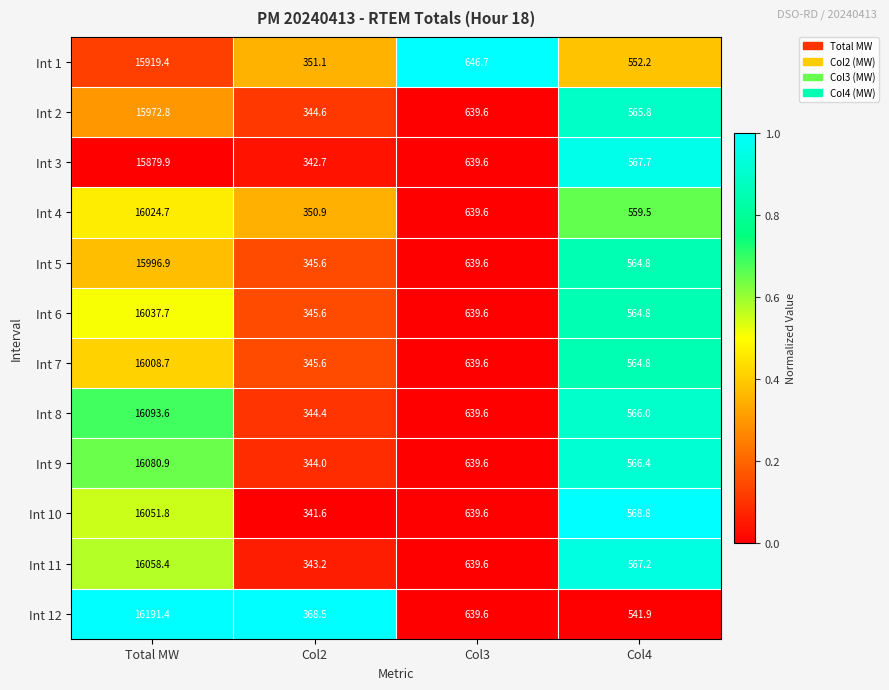

What is the difference between the highest and lowest values at Col4?

26.9